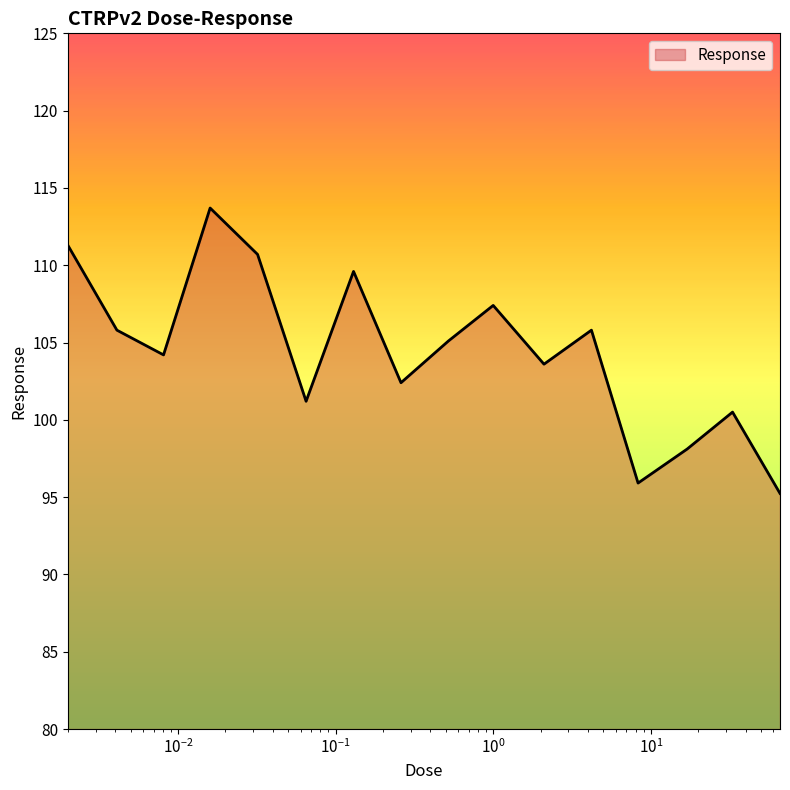

Count the number of categories in the chart.

16